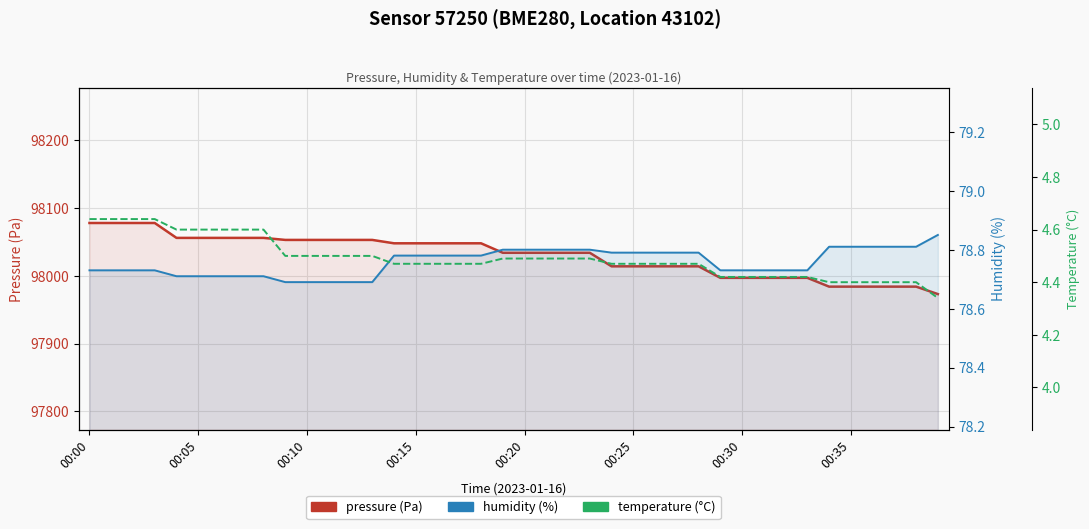

What is the minimum value shown in the chart?

4.3